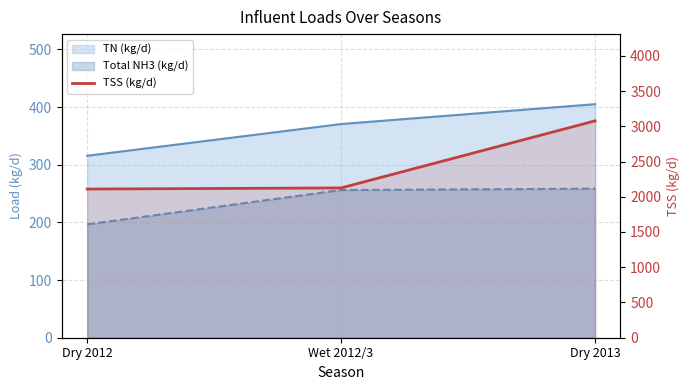

What is the maximum value shown in the chart?

3076.8